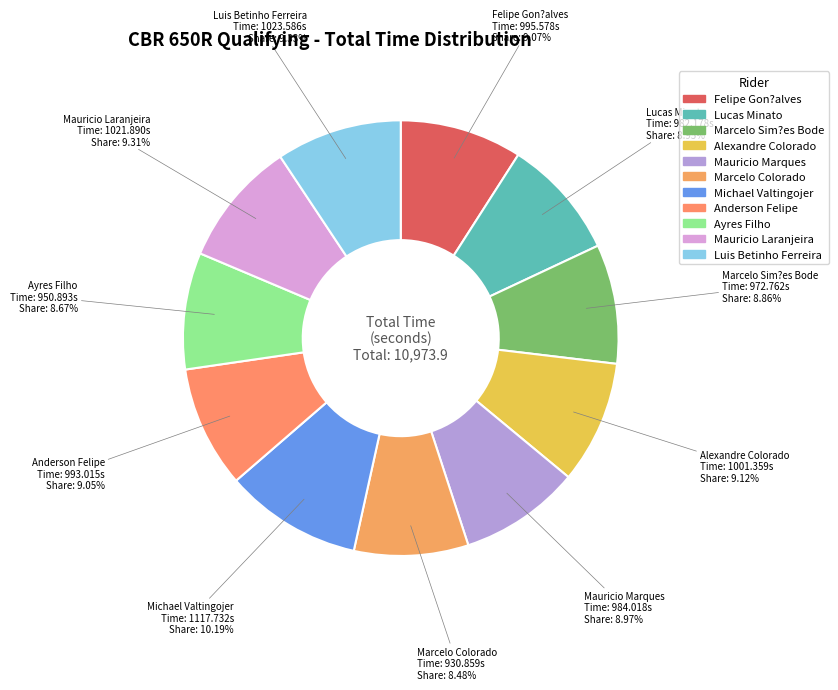

The Mauricio Laranjeira slice represents 9% of the pie. True or false?

True